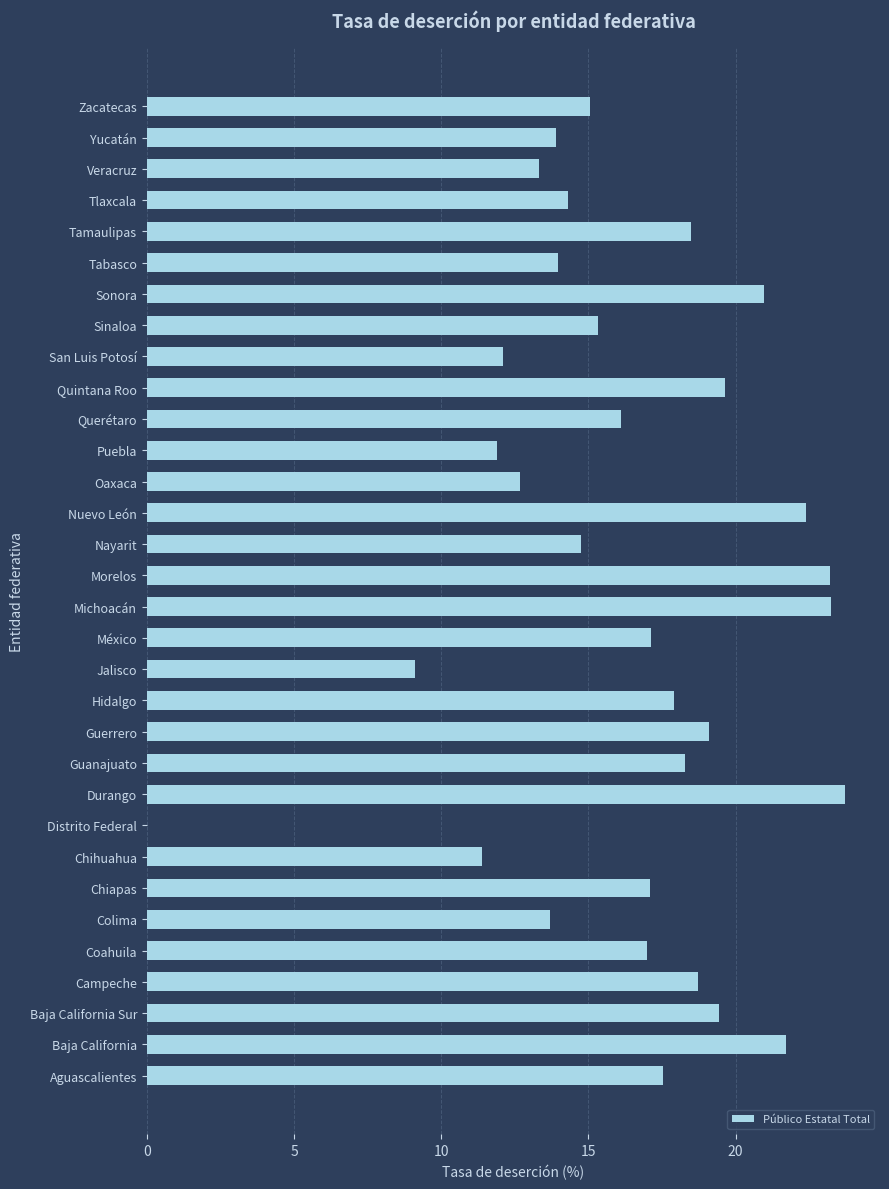

Is it true that the value at Sinaloa is 15.3?

True